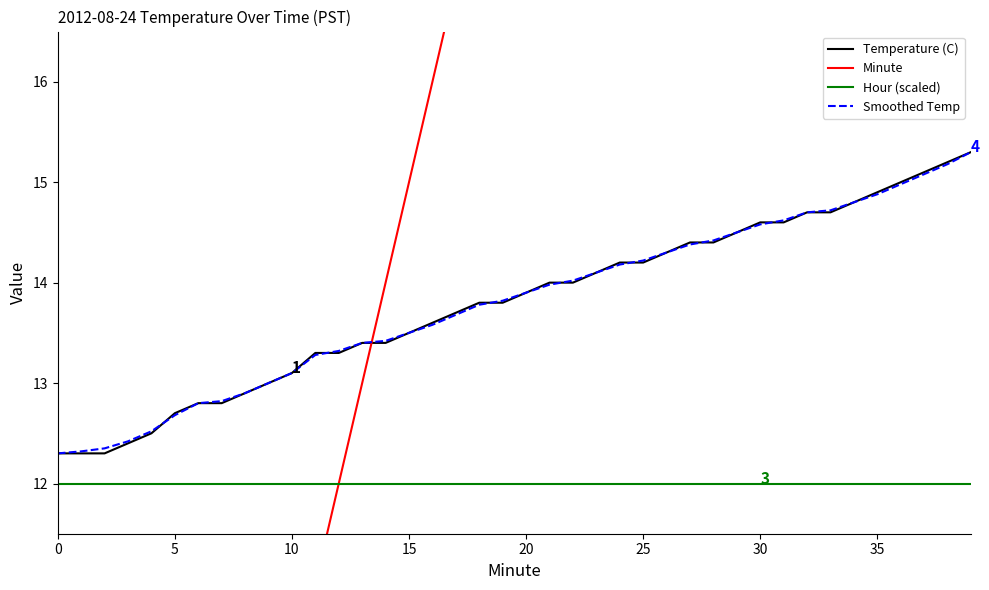

At which category is the sum across all series the highest?

39